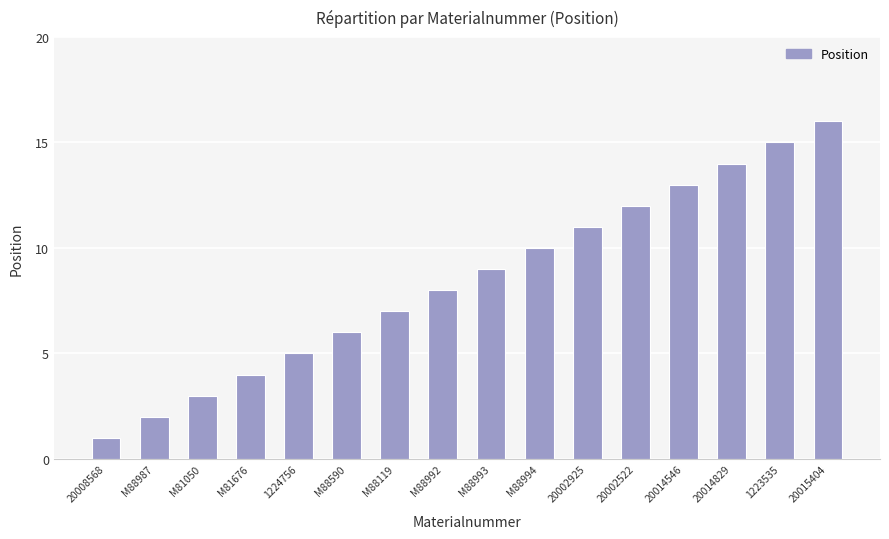

Reading left to right, transcribe all the data shown in this chart.

20008568=1	M88987=2	M81050=3	M81676=4	1224756=5	M88590=6	M88119=7	M88992=8	M88993=9	M88994=10	20002925=11	20002522=12	20014546=13	20014829=14	1223535=15	20015404=16